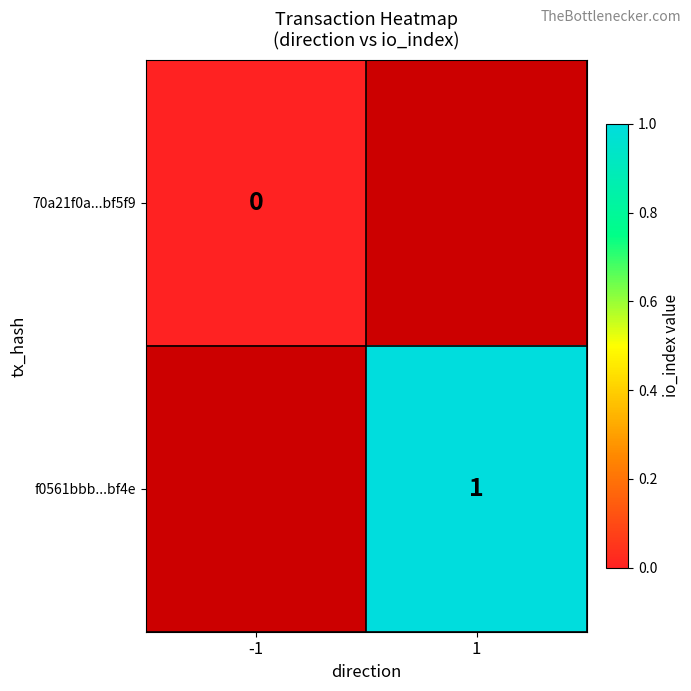

Is it true that f0561bbb...bf4e equals 1 at 1?

True